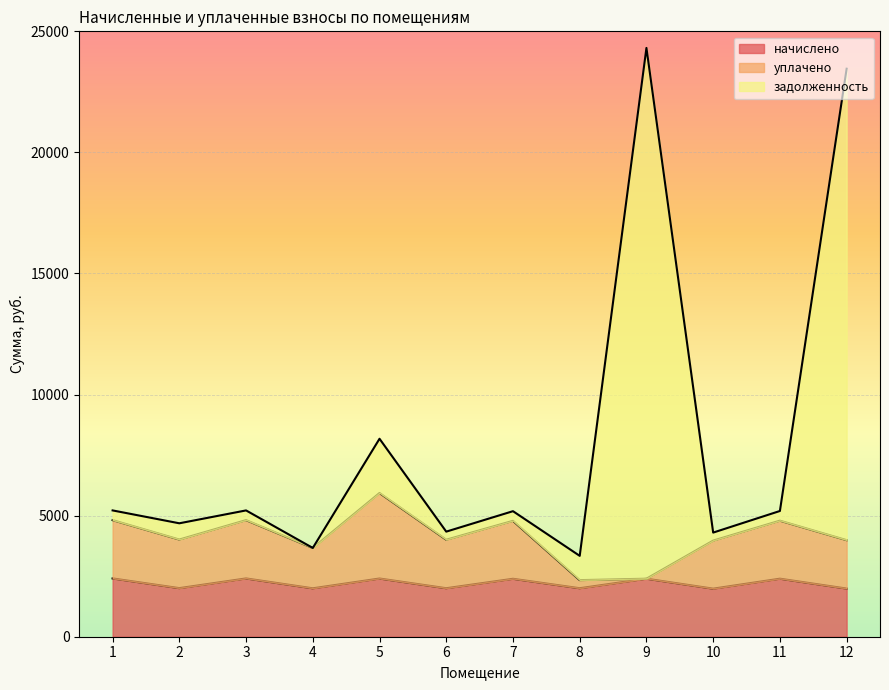

Does the chart display data point markers on the line(s)?

No